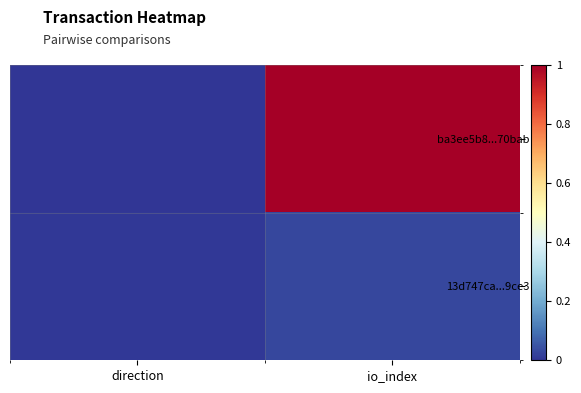

Reading left to right, list all the values displayed in this chart.

ba3ee5b8...70bab: direction=0.0	io_index=1.0
13d747ca...9ce3: direction=0.0	io_index=0.0